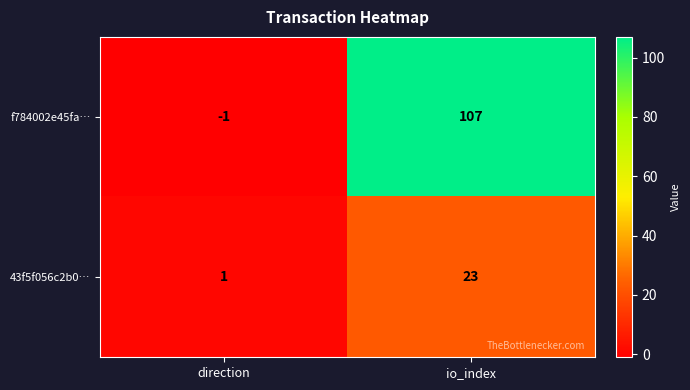

Reading left to right, what are all the values shown in this chart?

f784002e45fa…: direction=-1	io_index=107
43f5f056c2b0…: direction=1	io_index=23